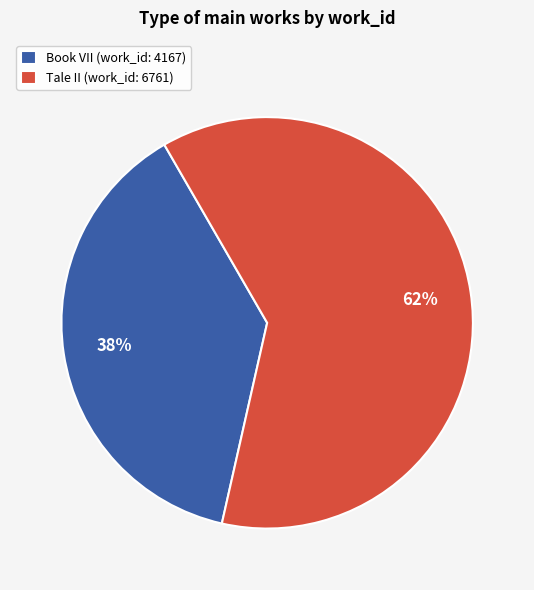

Is there a majority slice in this chart?

Yes